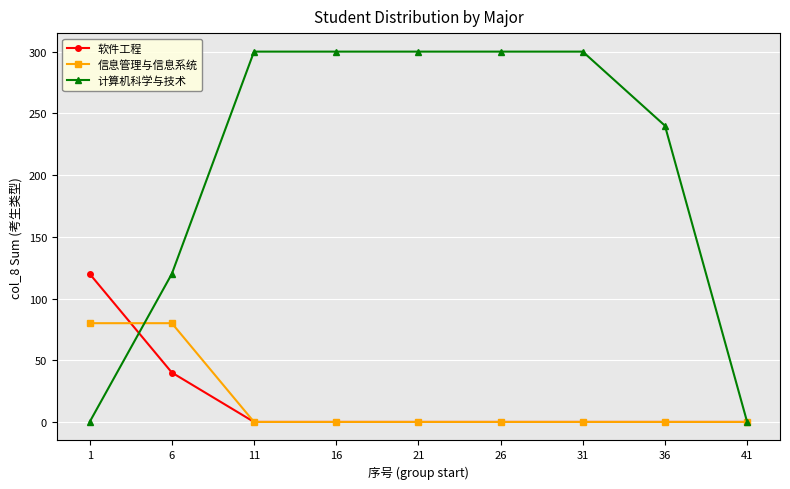

Between 16 and 41, which series saw the biggest shift?

计算机科学与技术